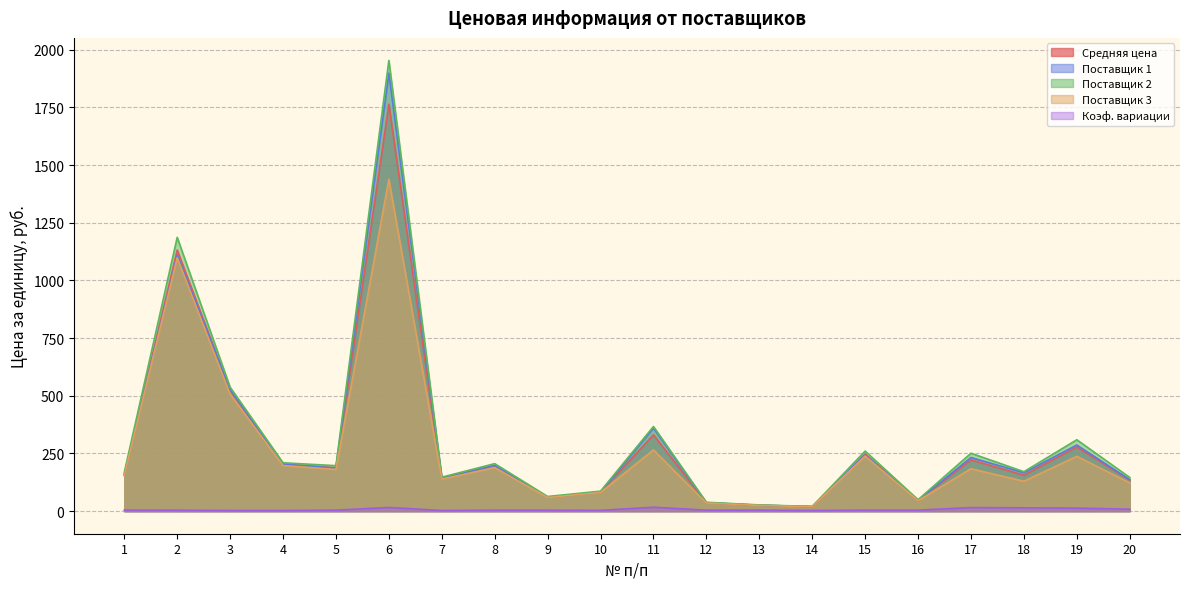

Which series has the largest range (max minus min)?

Поставщик 2